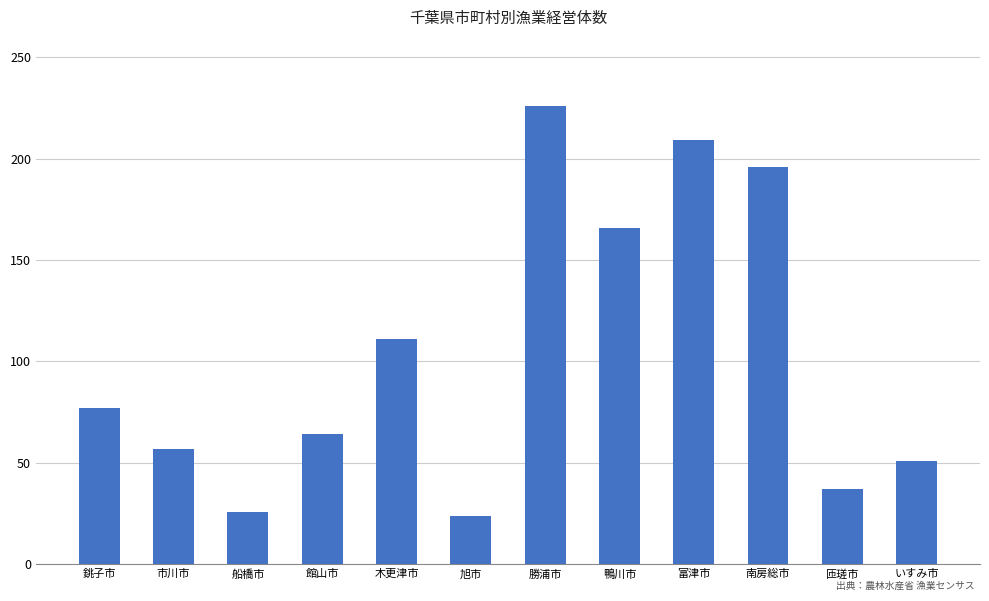

Read the value at 木更津市.

111